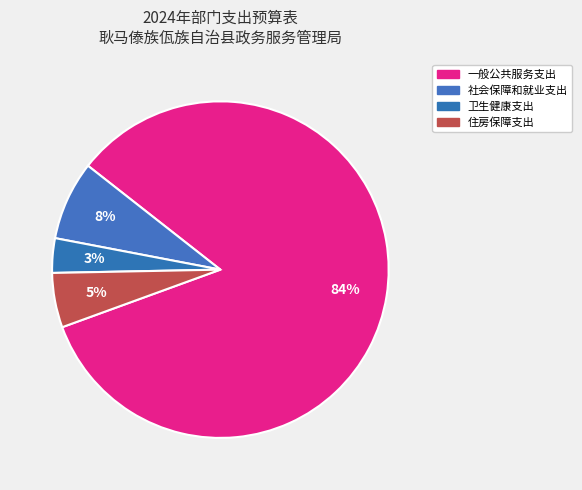

The 社会保障和就业支出 slice represents 19% of the pie. True or false?

False